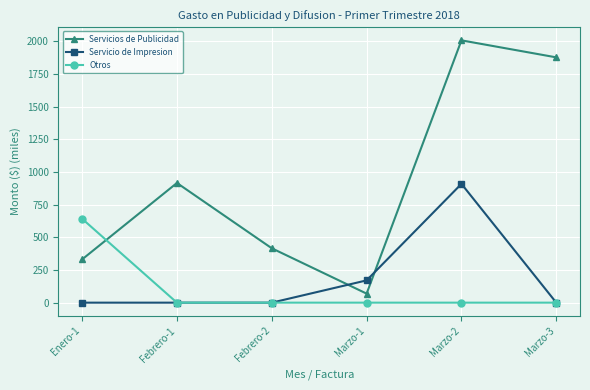

List the series in order of their peak value, highest first.

Servicios de Publicidad, Servicio de Impresion, Otros